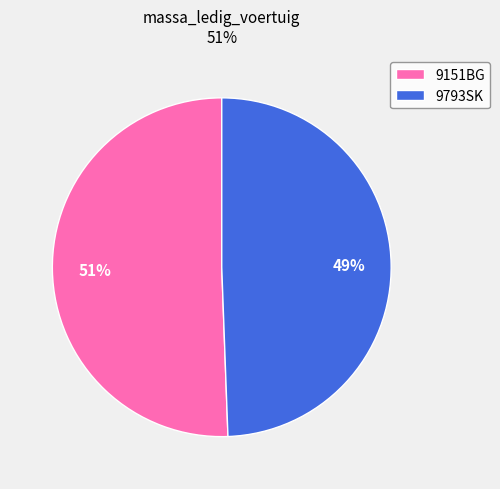

What is the majority slice?

9151BG